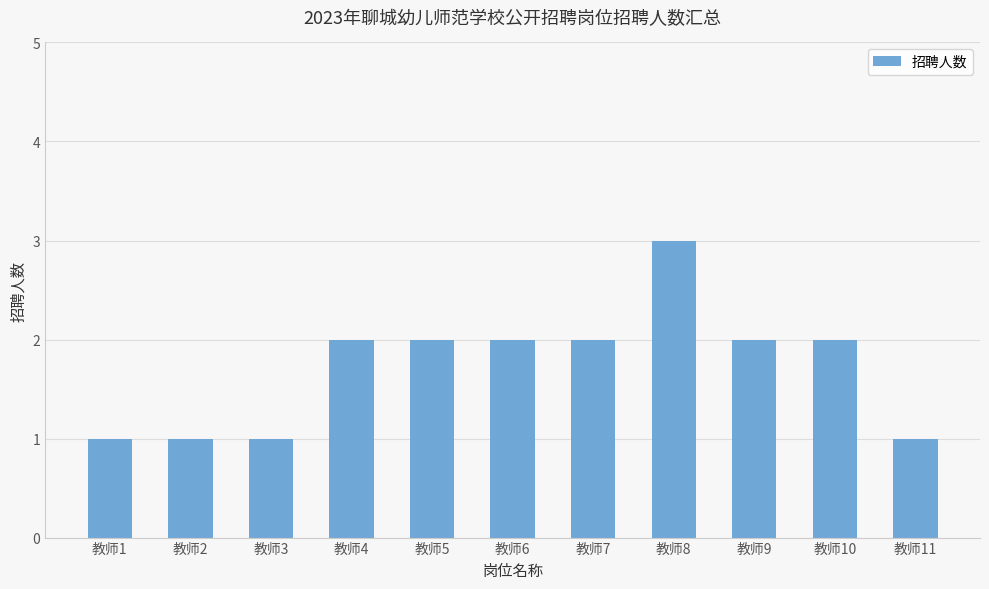

How many values are below 2?

4